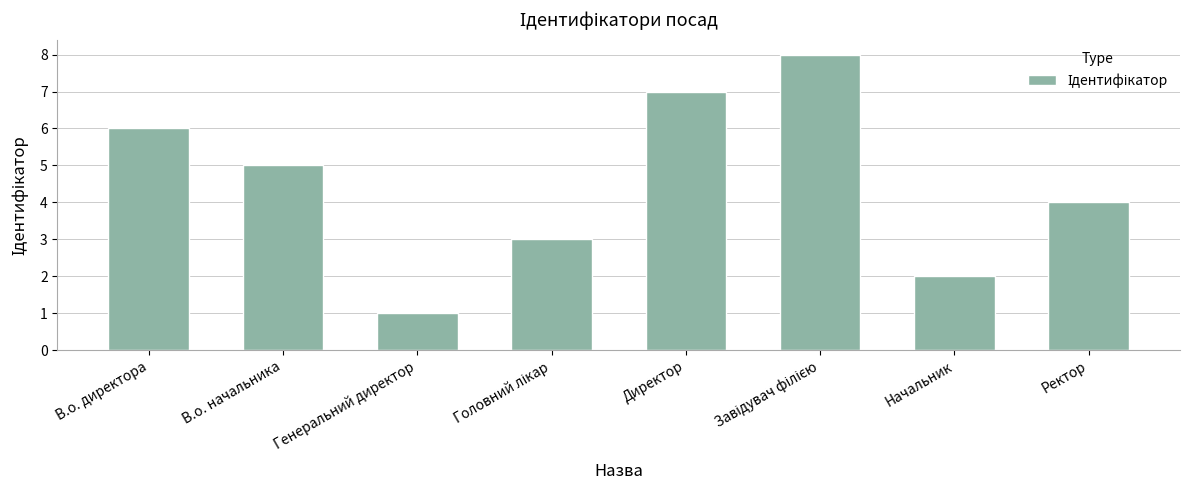

Are the bars grouped side by side (vs. stacked)?

No